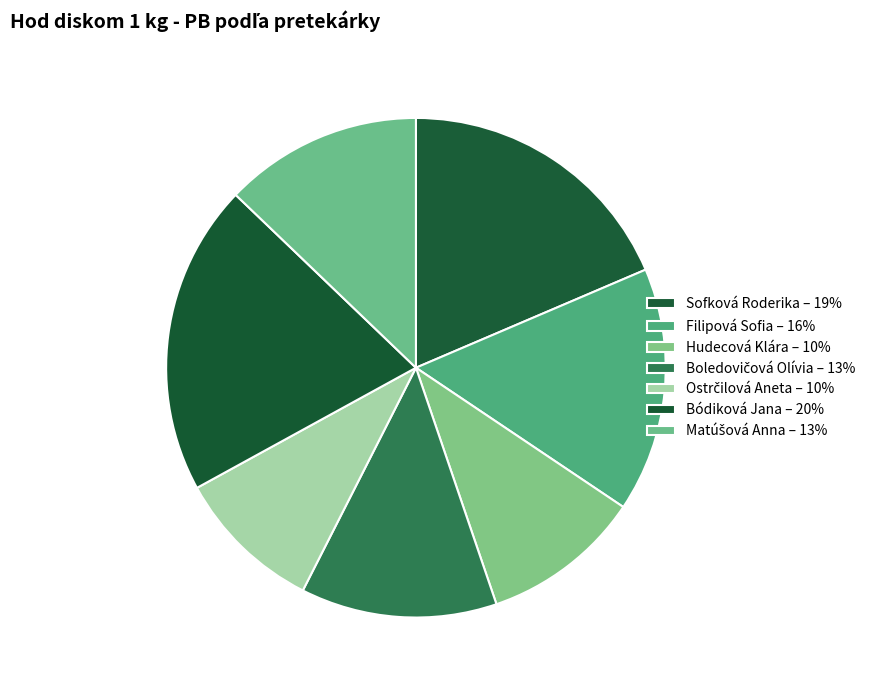

Does Bódiková Jana represent more than half of the total?

No